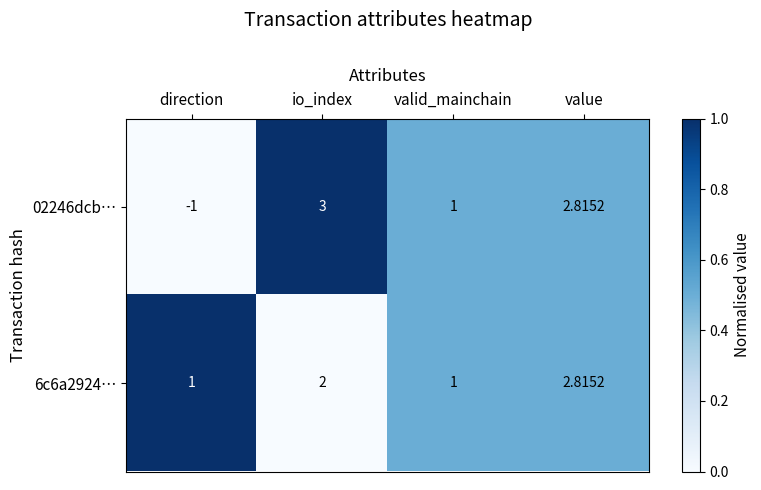

List the labels in order of 02246dcb… value, largest first.

io_index, value, valid_mainchain, direction